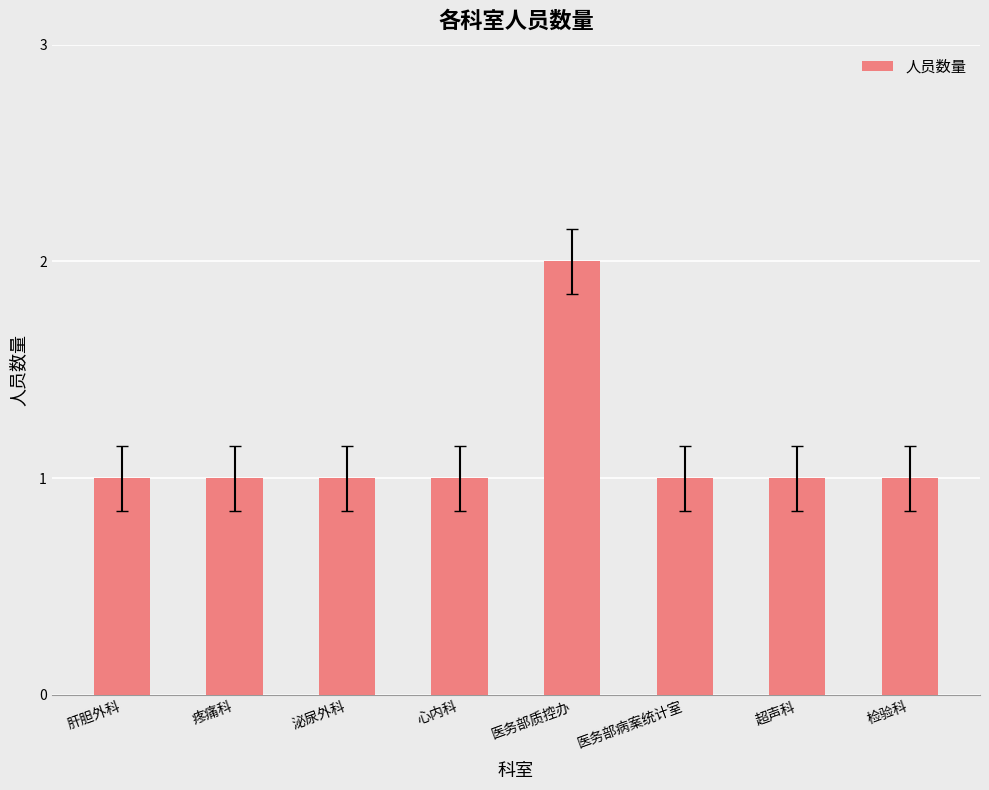

What is the maximum value shown in the chart?

2